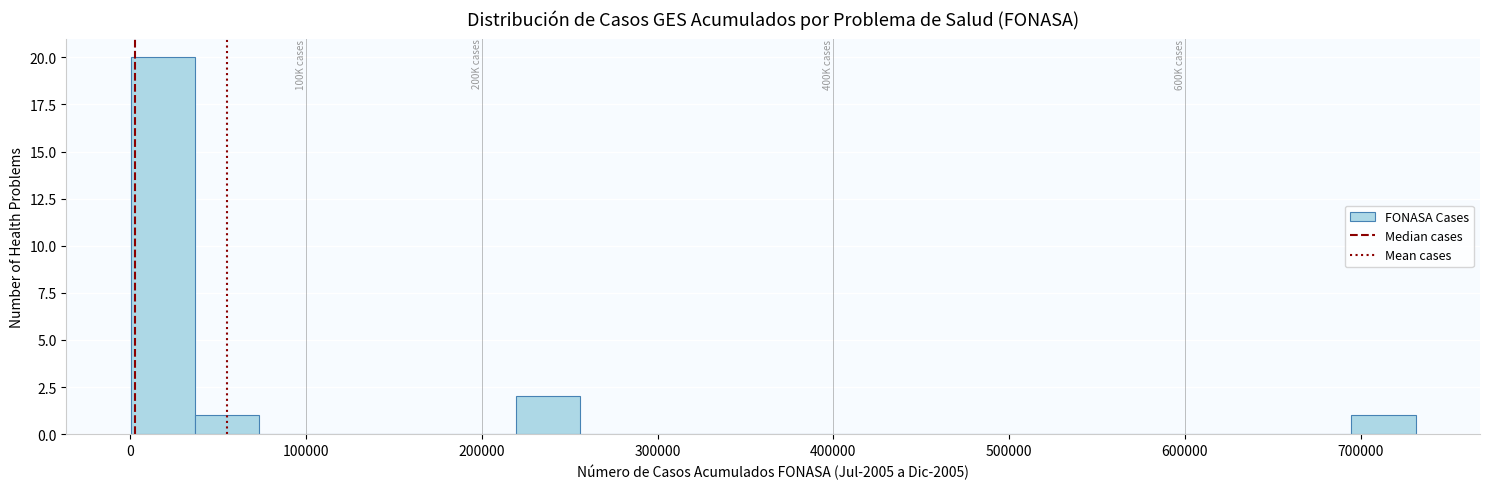

Read against the x-axis, roughly where is the centre of the tallest bar?

20000